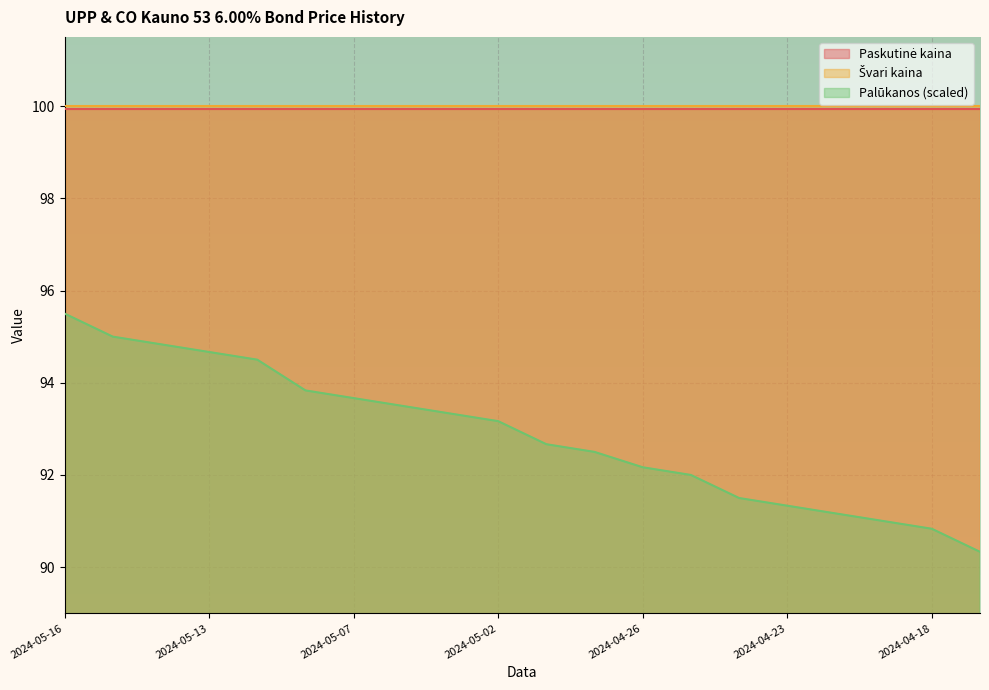

Which label corresponds to the largest value in the chart?

2024-05-16